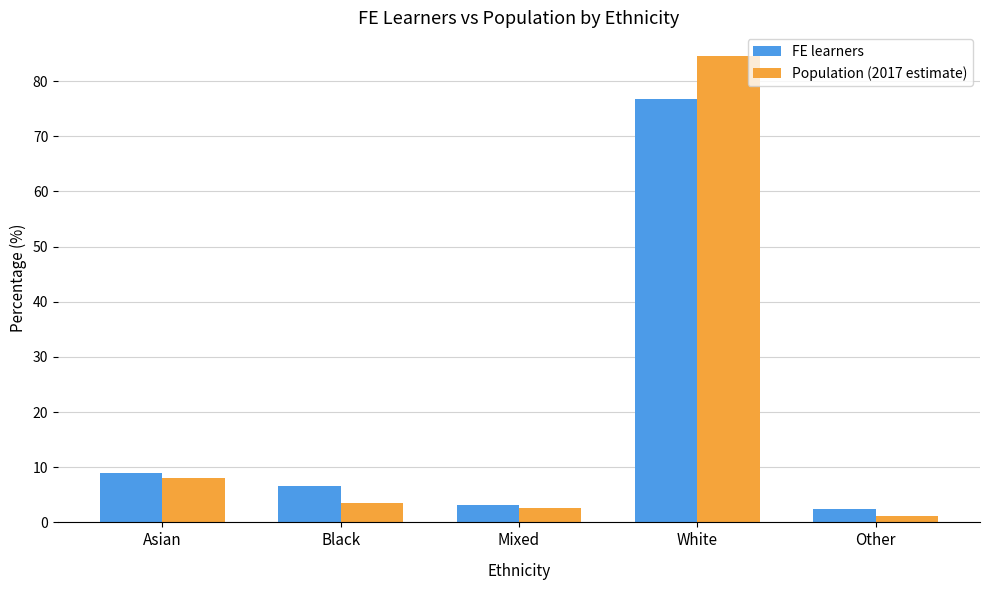

Which series changed the most between Asian and White?

Population (2017 estimate)